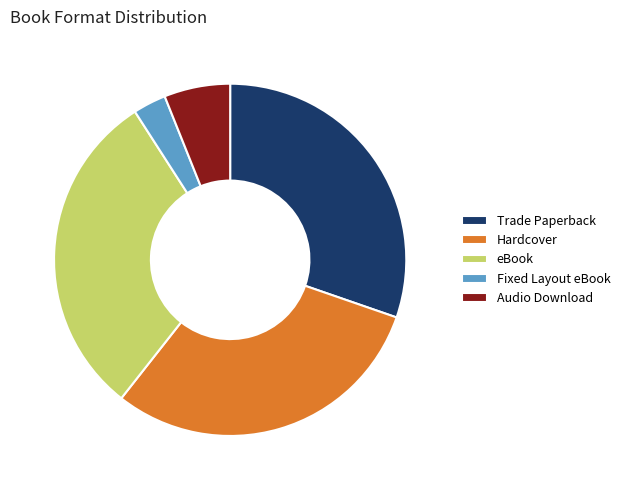

Between Trade Paperback and Fixed Layout eBook, which is larger?

Trade Paperback